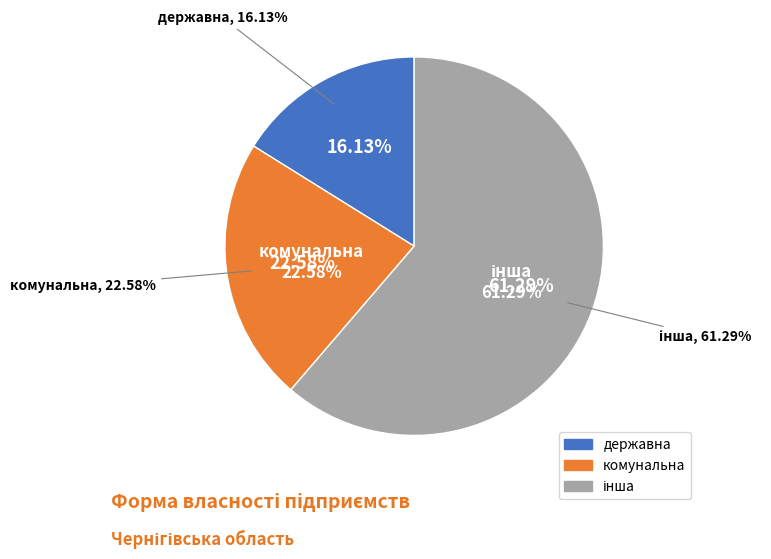

Is there a majority slice in this chart?

Yes